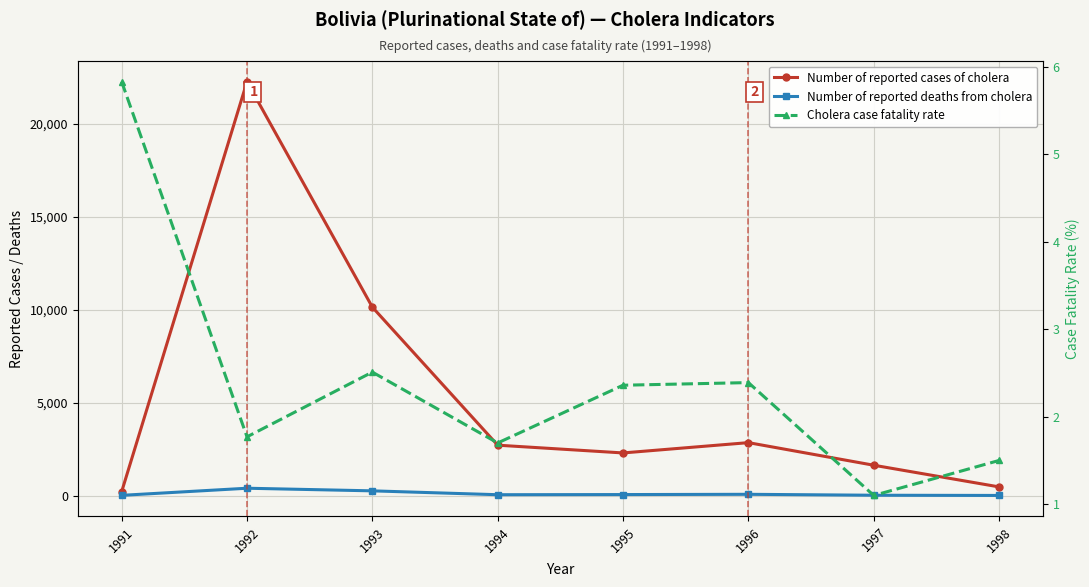

What are all the series names shown in the legend?

Number of reported cases of cholera, Number of reported deaths from cholera, Cholera case fatality rate